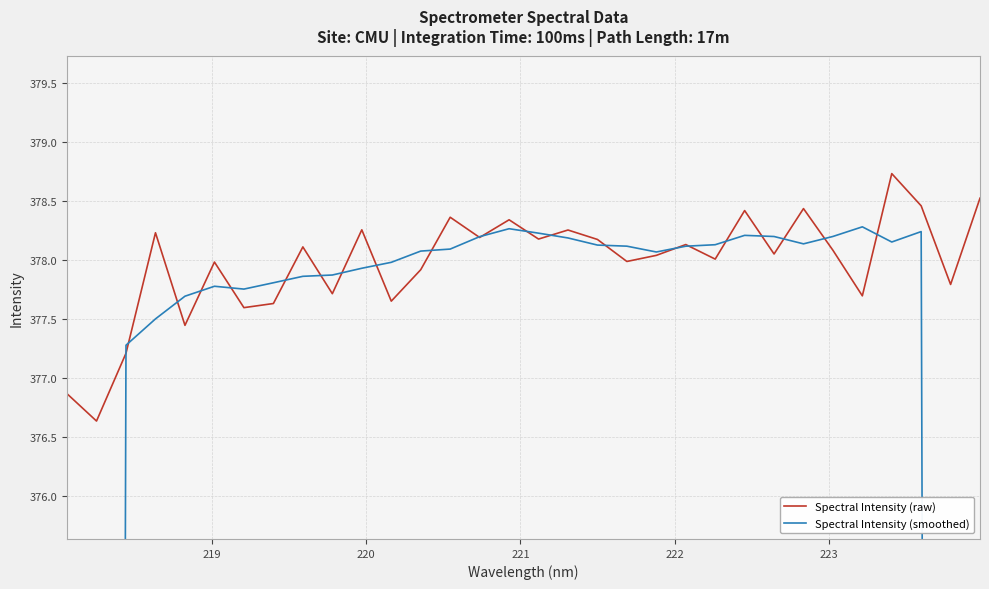

What is the lowest value of the Spectral Intensity (raw) series?

376.6